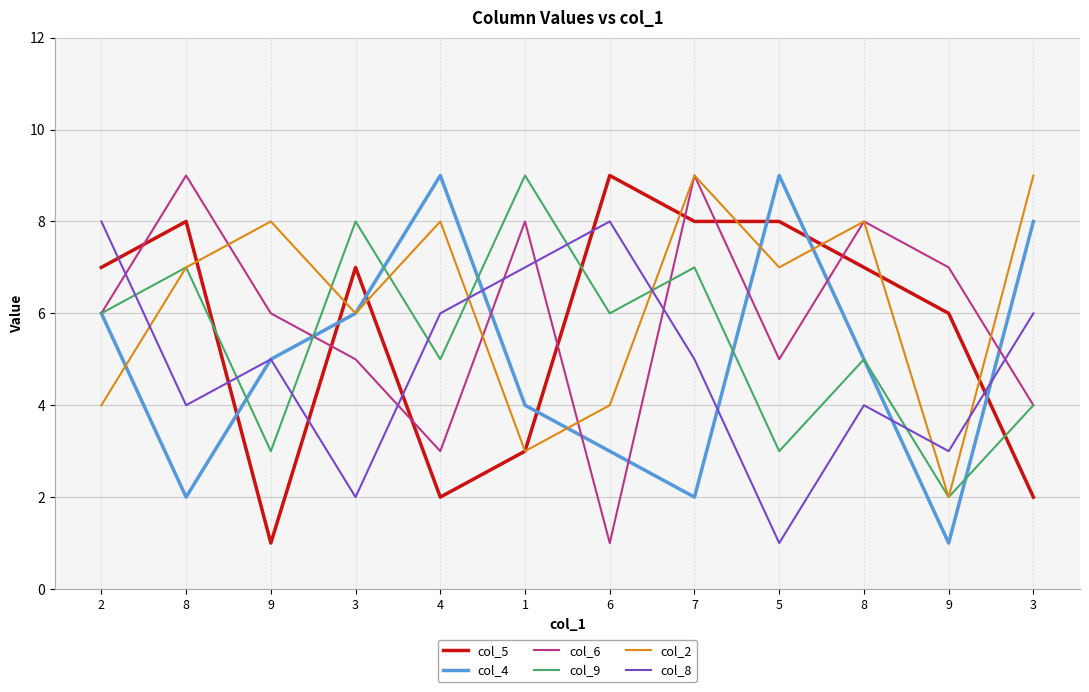

How many lines are shown in the chart?

6